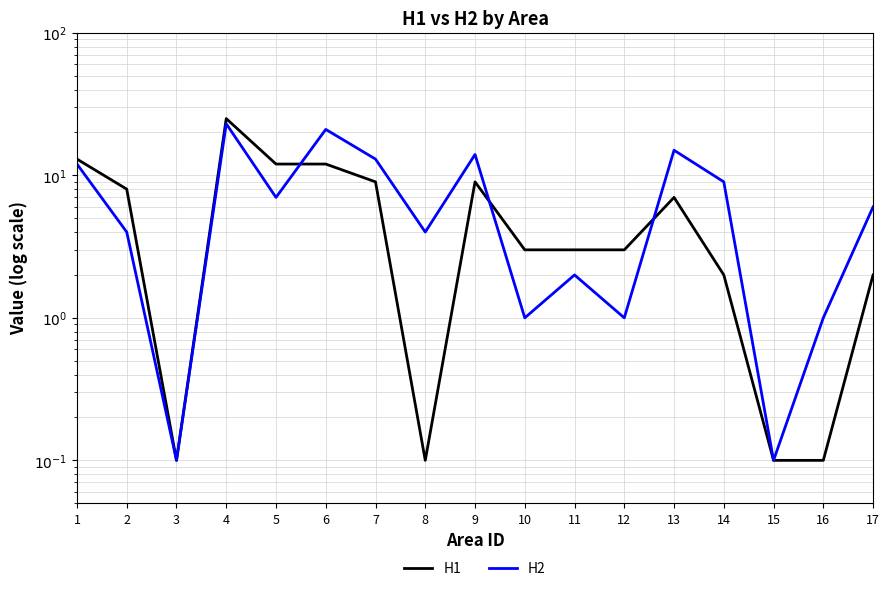

Count the number of categories in the chart.

17